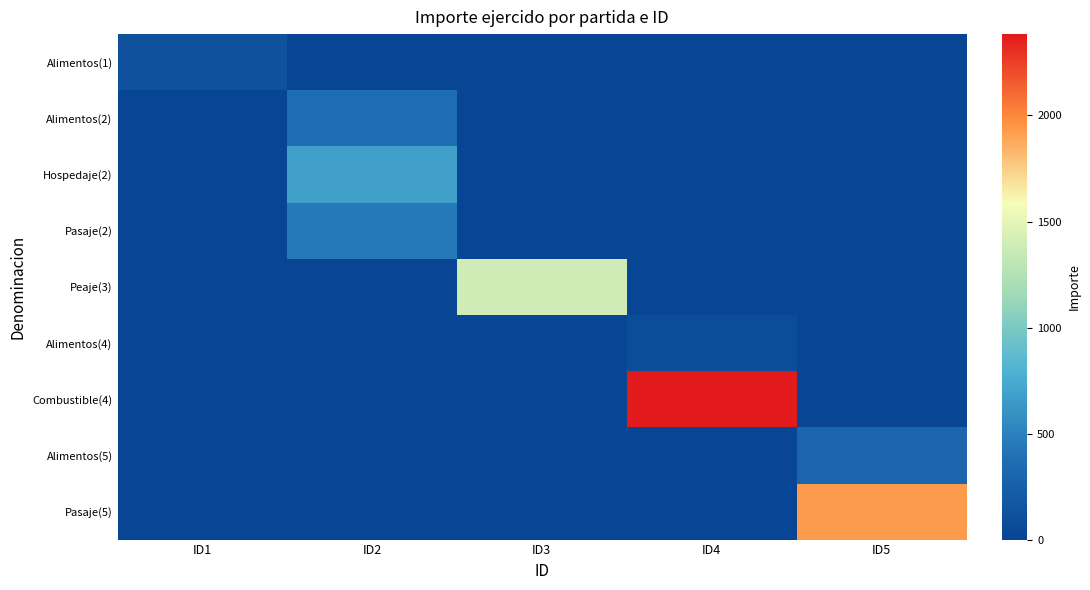

What is the difference between the highest and lowest values at ID2?

680.0